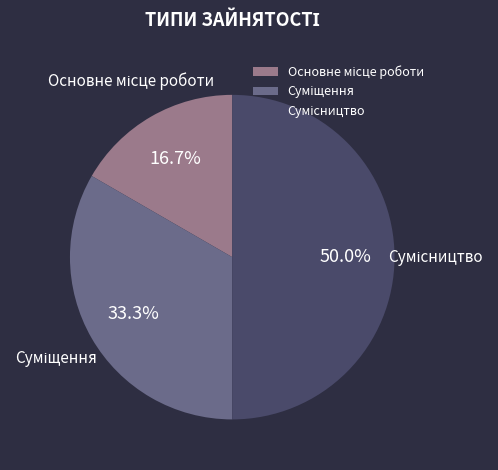

To the nearest percent, what is the combined percentage of Сумісництво and Суміщення?

83%